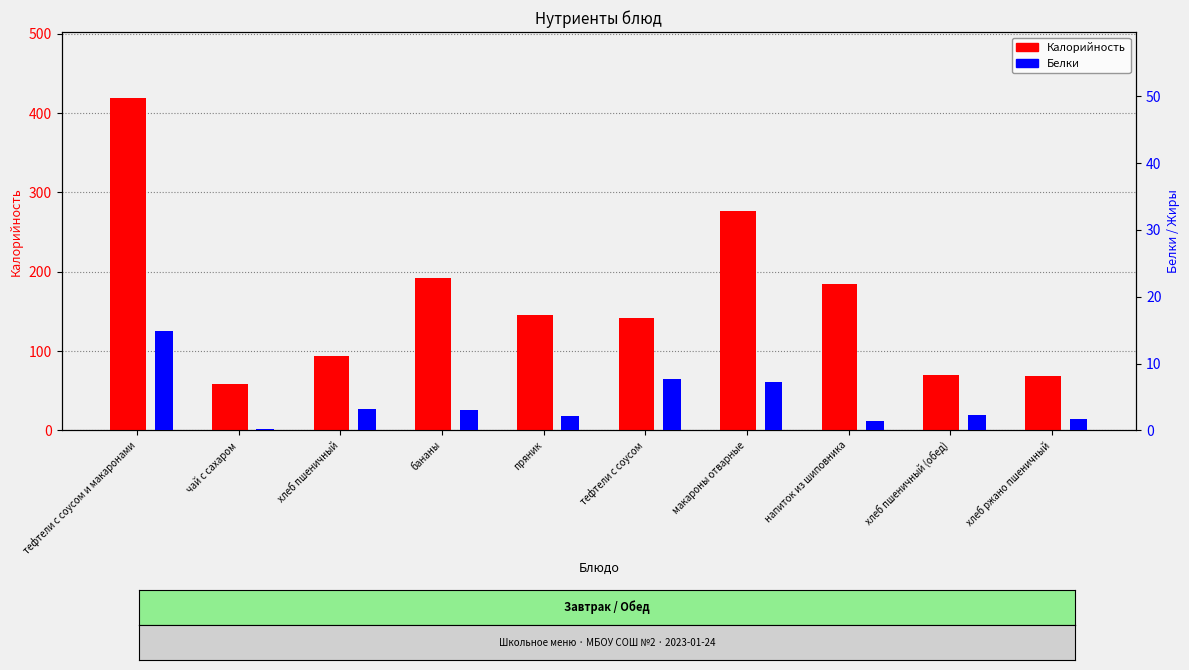

At which category does the chart reach its peak across all series?

тефтели с соусом и макаронами